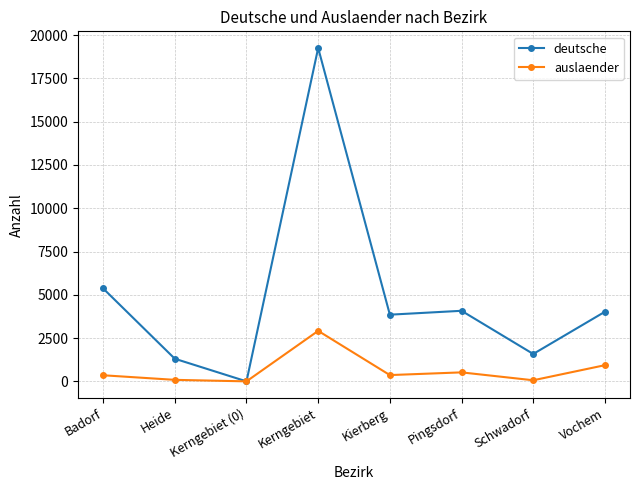

How many lines are shown in the chart?

2